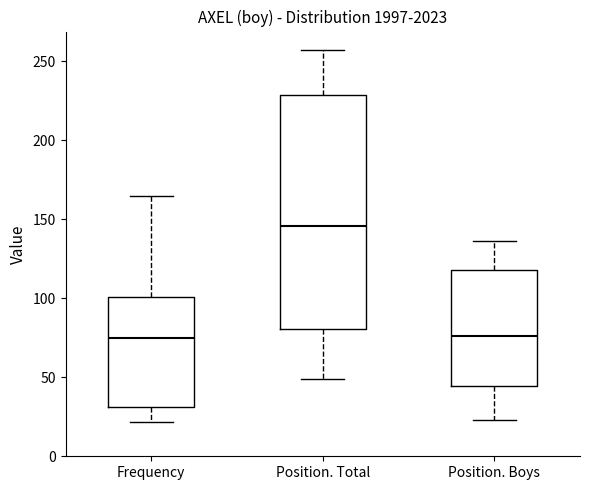

Reading left to right, read every box against the y-axis: the position of its median line, the range the box covers, and the ends of its whiskers. The values are not printed on the chart, so give them approximately, as read against the axis.

Frequency: median 75, box 30 to 100, whiskers 20 to 165
Position. Total: median 145, box 80 to 230, whiskers 50 to 255
Position. Boys: median 75, box 45 to 120, whiskers 25 to 135